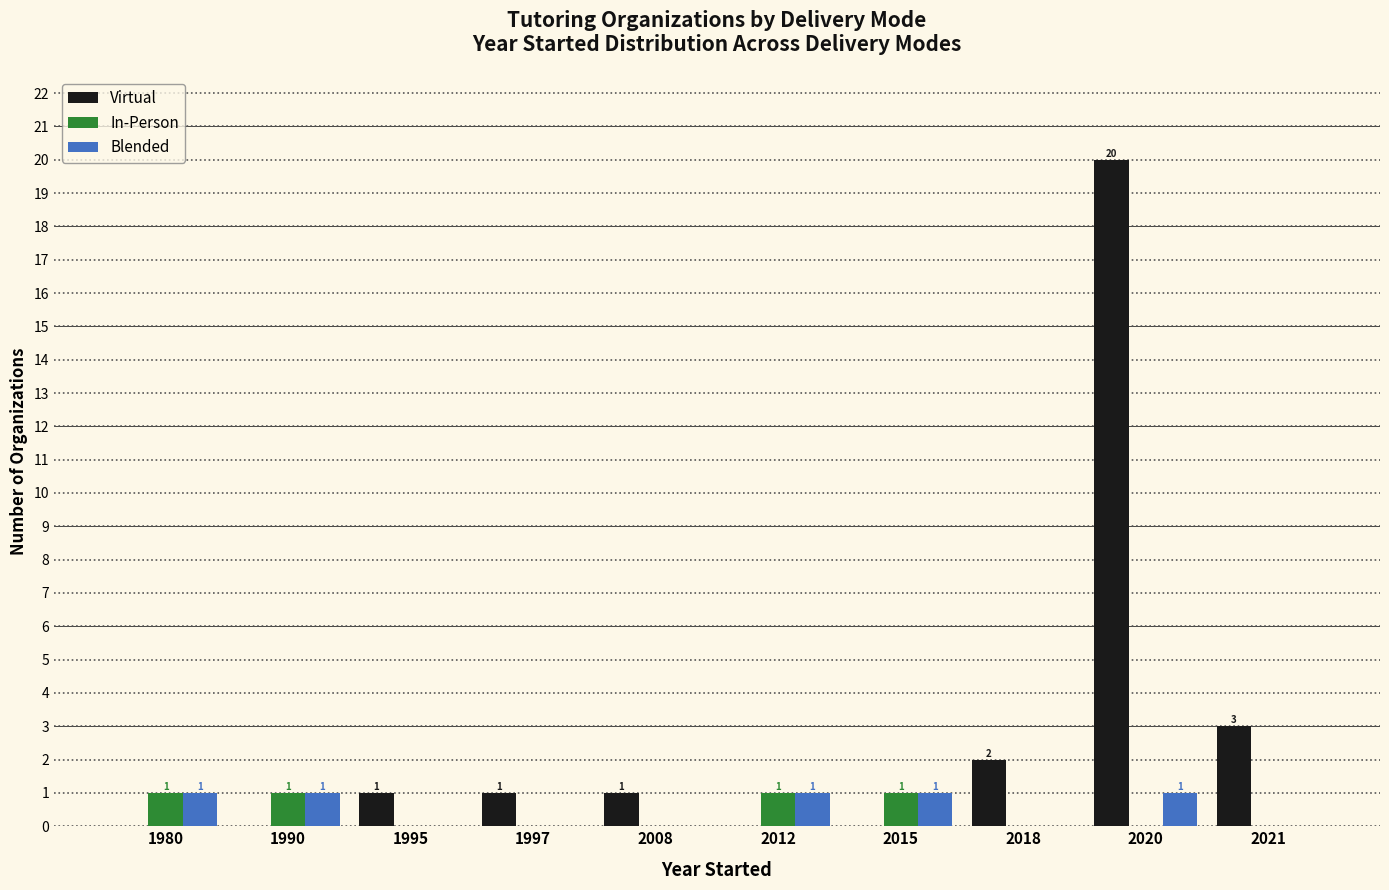

At which category is the sum across all series the highest?

2020